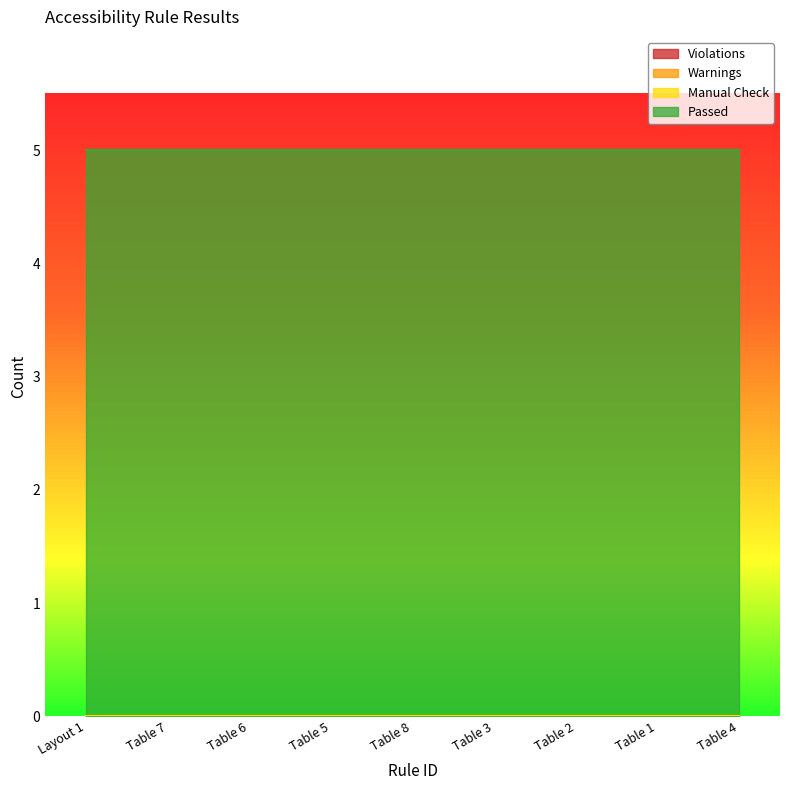

True or false: Manual Check and Violations cross at least once.

False